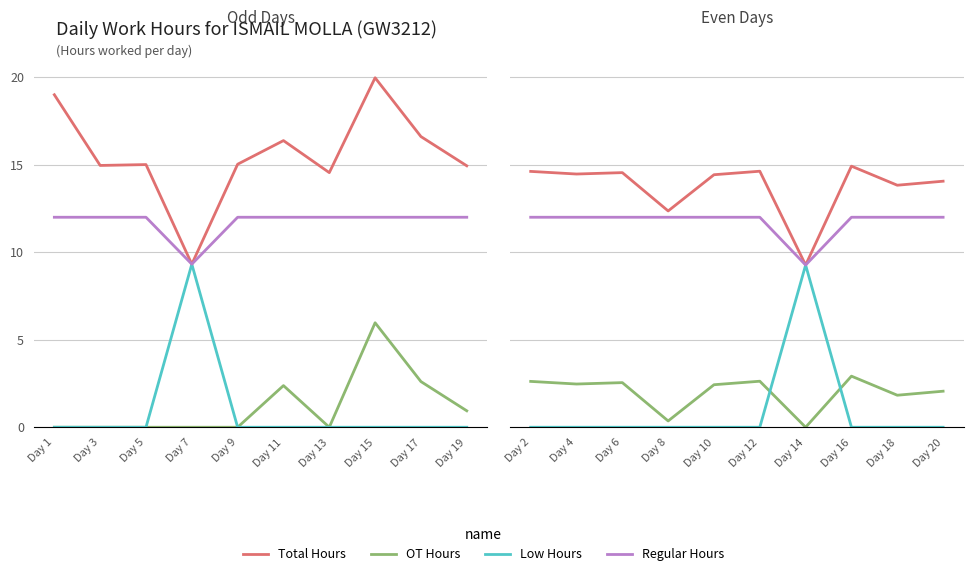

How many positive values does the OT Hours series have?

9